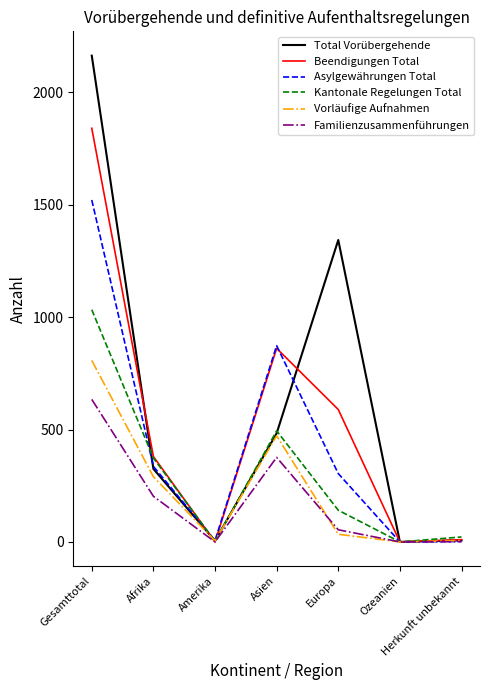

What position from the right is Europa?

3